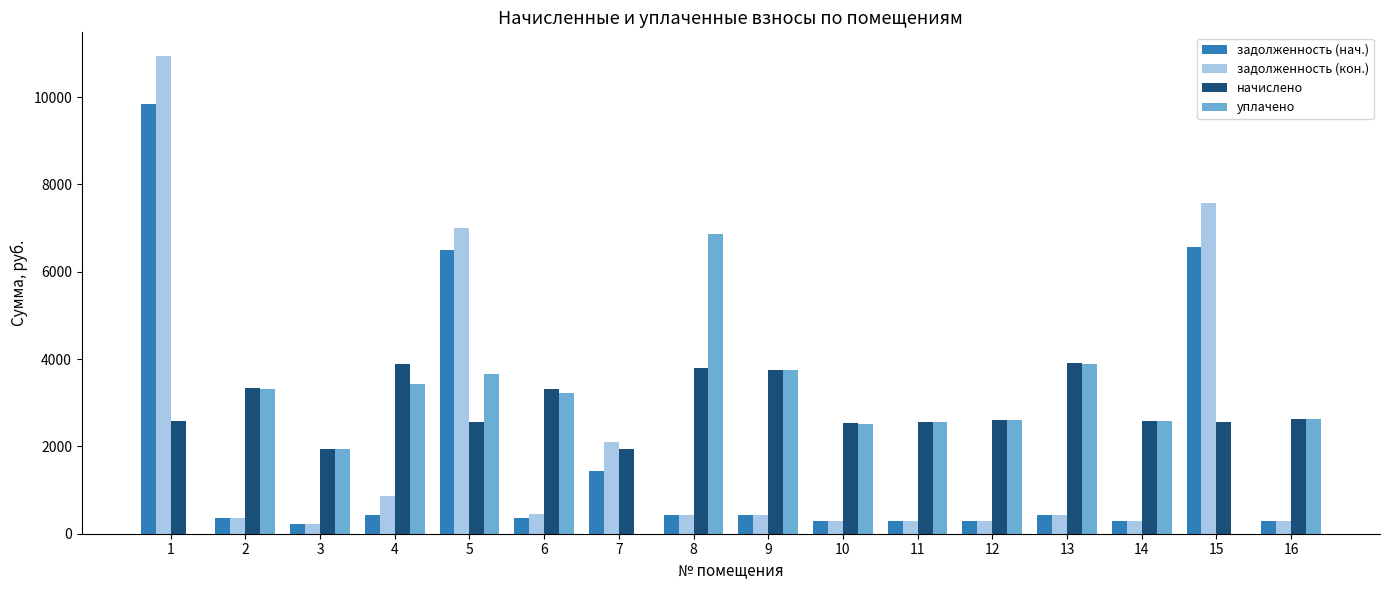

What are all the series names shown in the legend?

задолженность (нач.), задолженность (кон.), начислено, уплачено